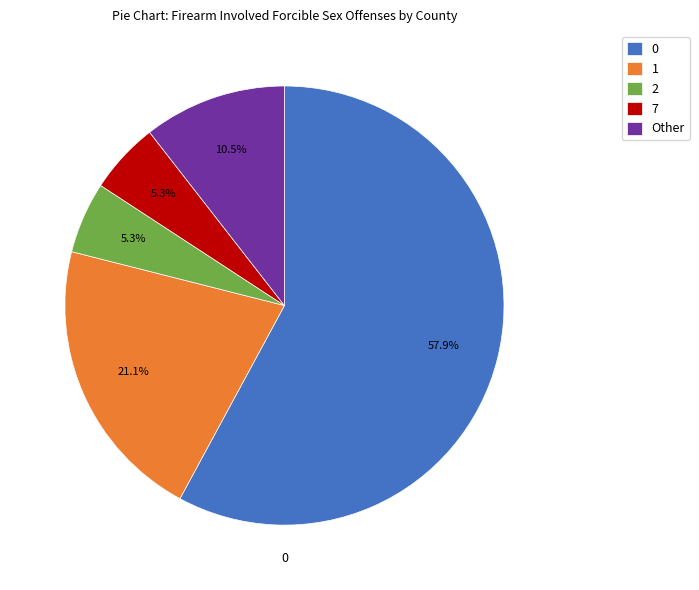

Do 1 and Other together represent more than half of the pie?

No